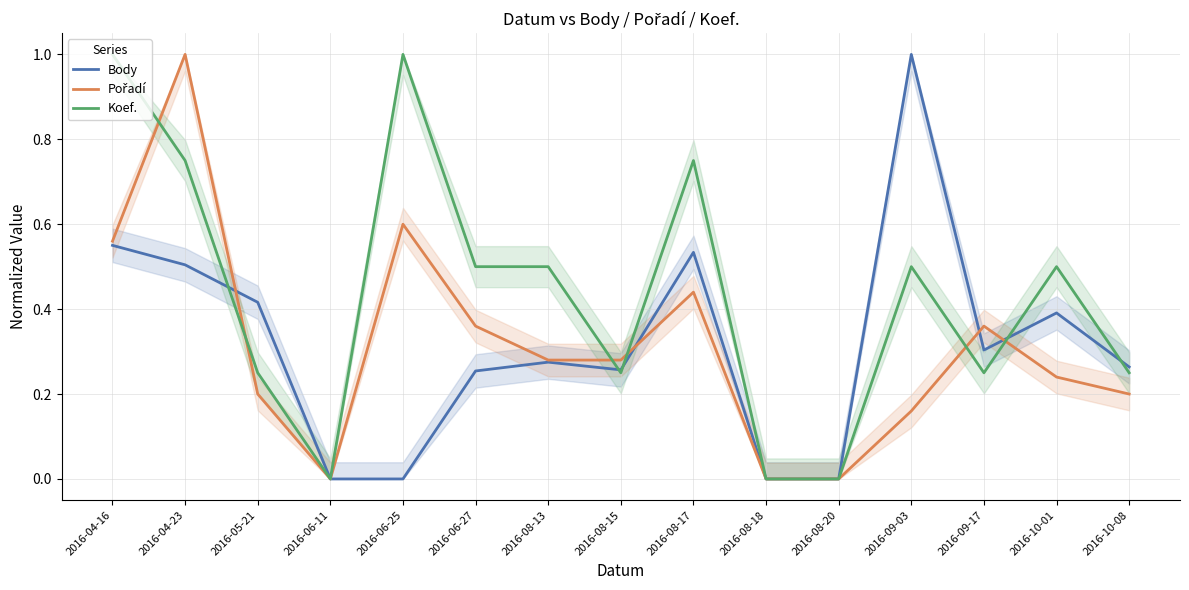

Which has a higher value, 2016-08-17 or 2016-06-25?

2016-08-17